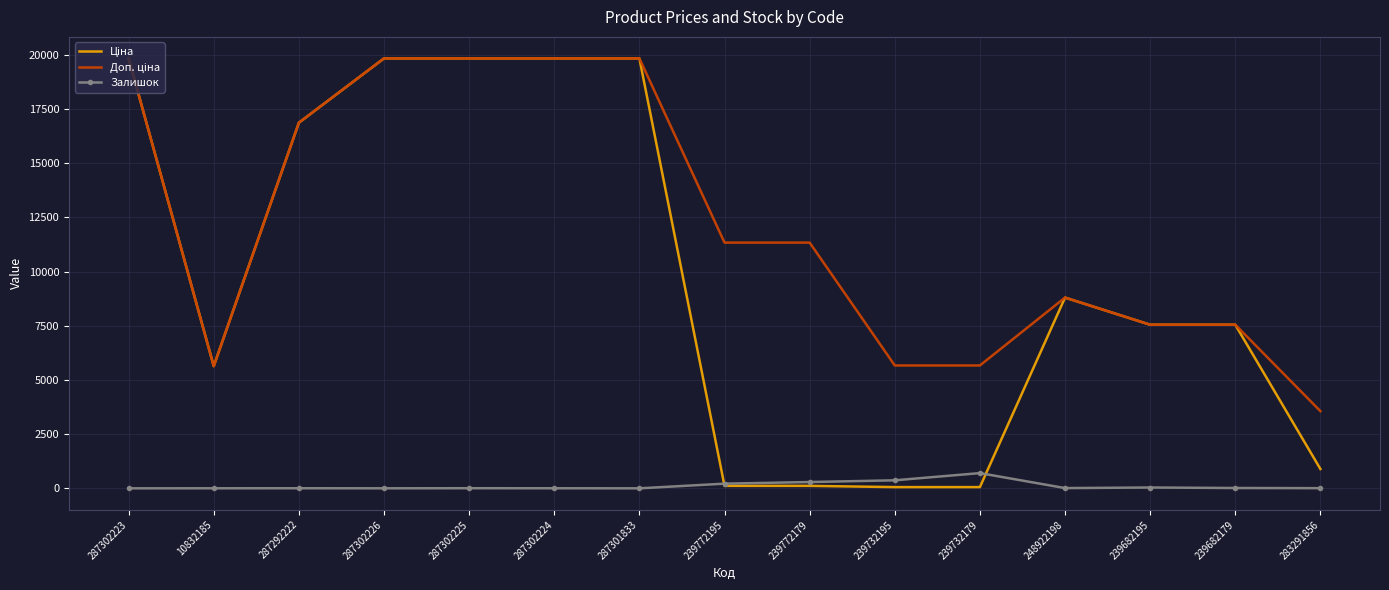

What is the greatest value displayed?

19831.1